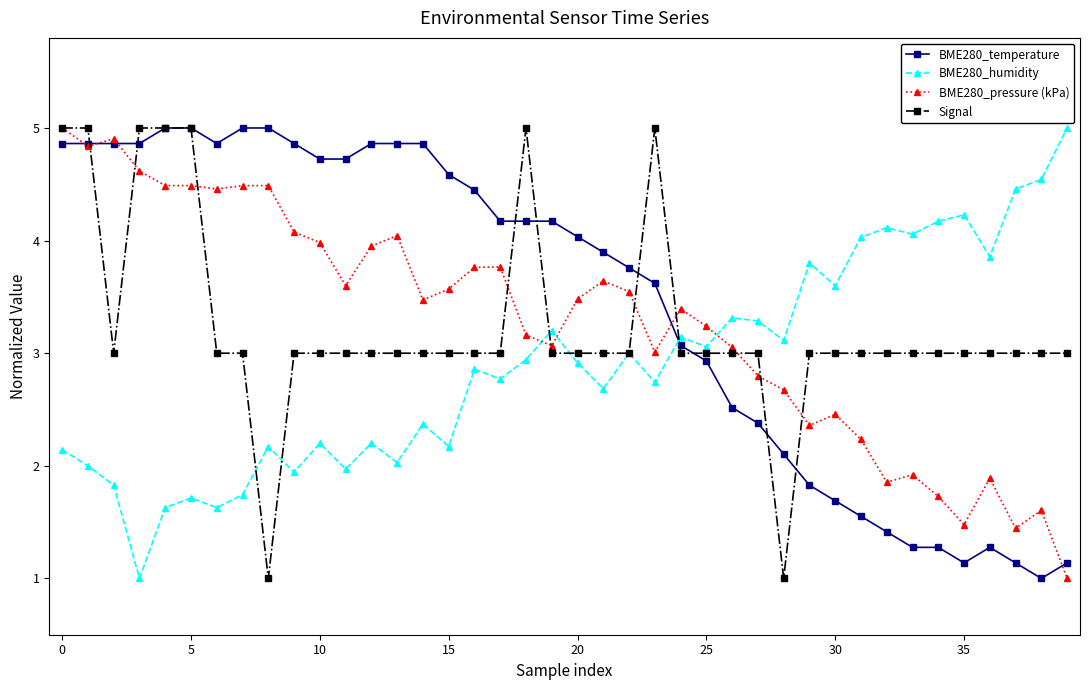

How many interior local peaks does the BME280_humidity series have?

13